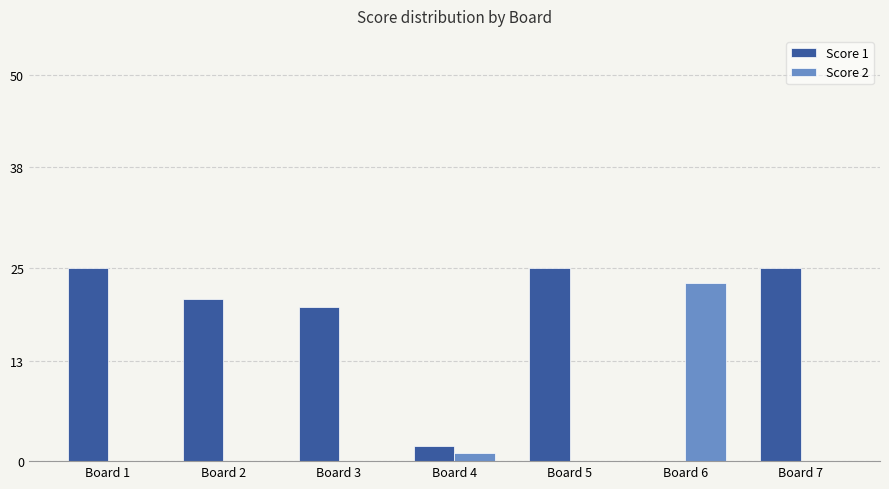

True or false: Score 2 has a value of 0 at Board 3.

True